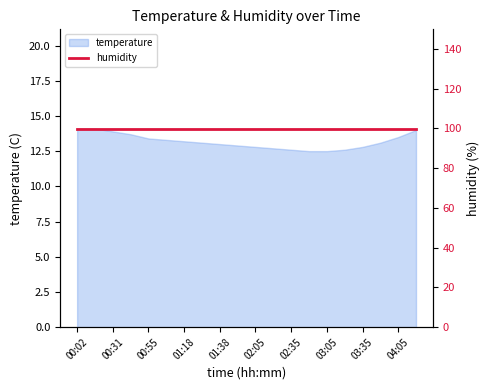

Which has a higher value, 00:31 or 02:35?

00:31